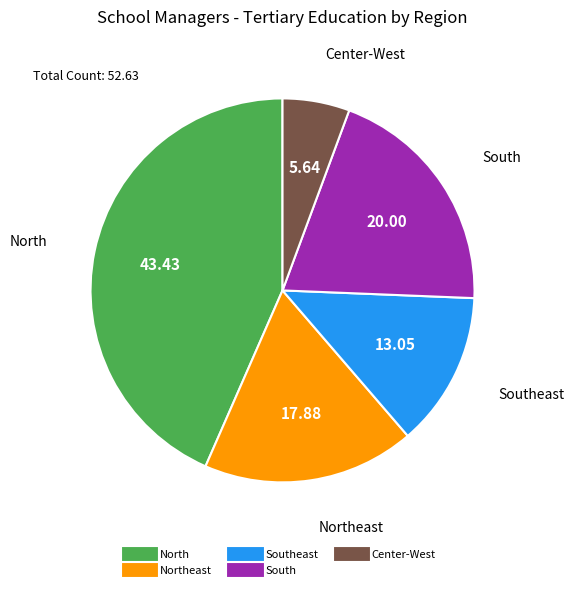

Does any single category account for the majority?

No